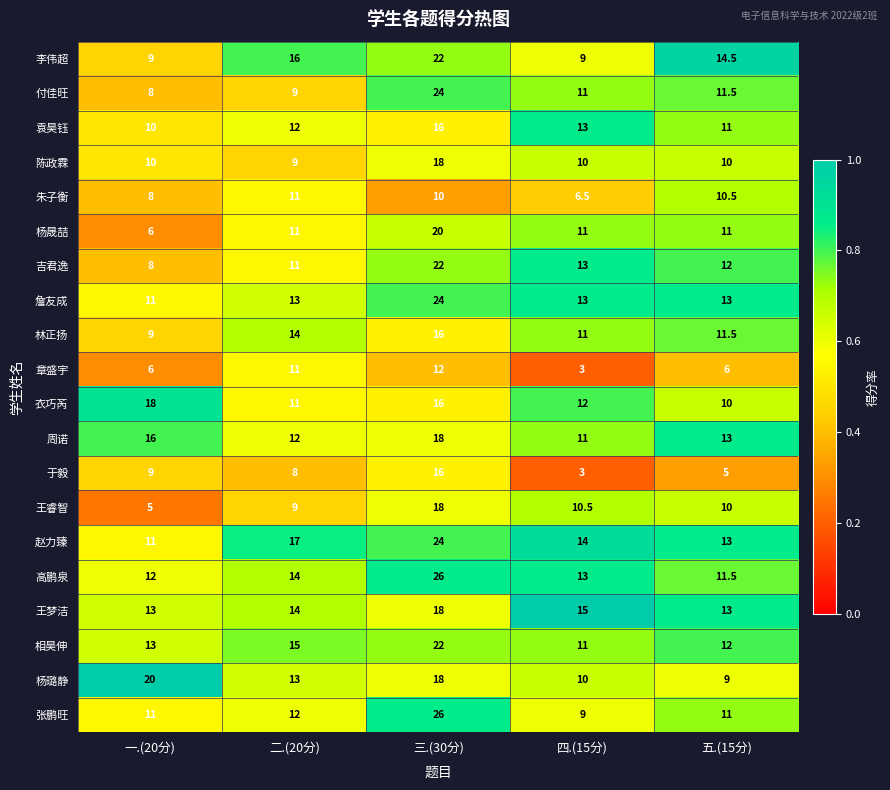

The 杨璐静 series shows 16.2 at 四.(15分). True or false?

False